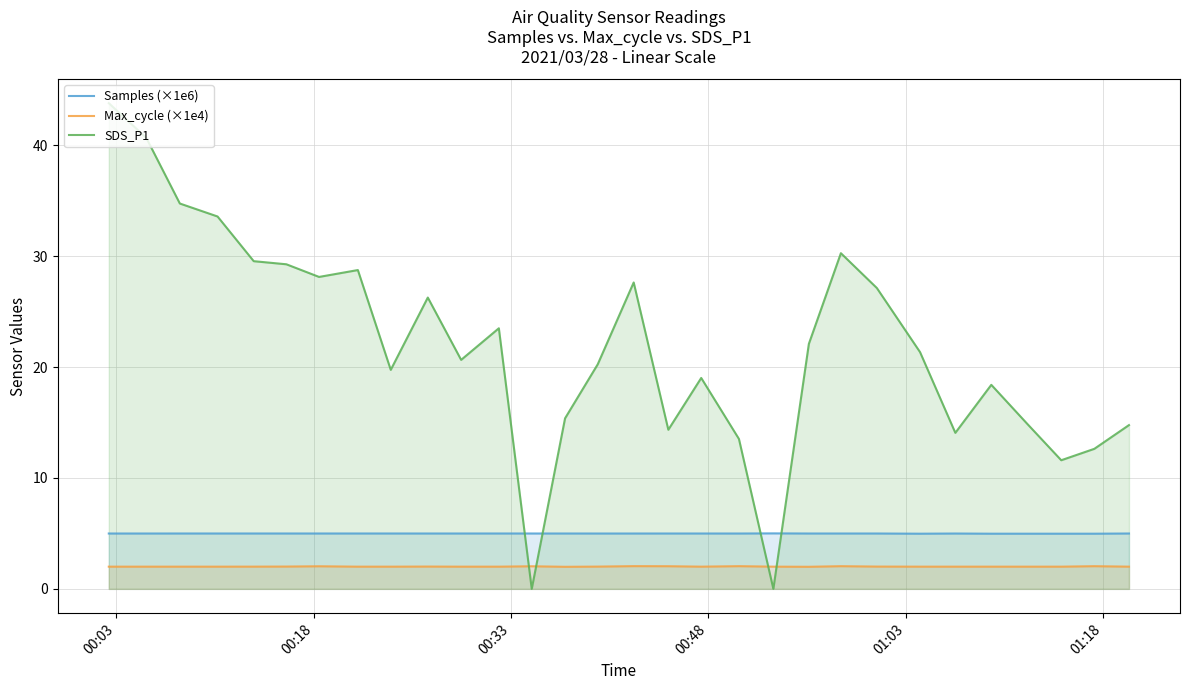

What is the difference between the maximum and minimum values in the SDS_P1 series?

43.8